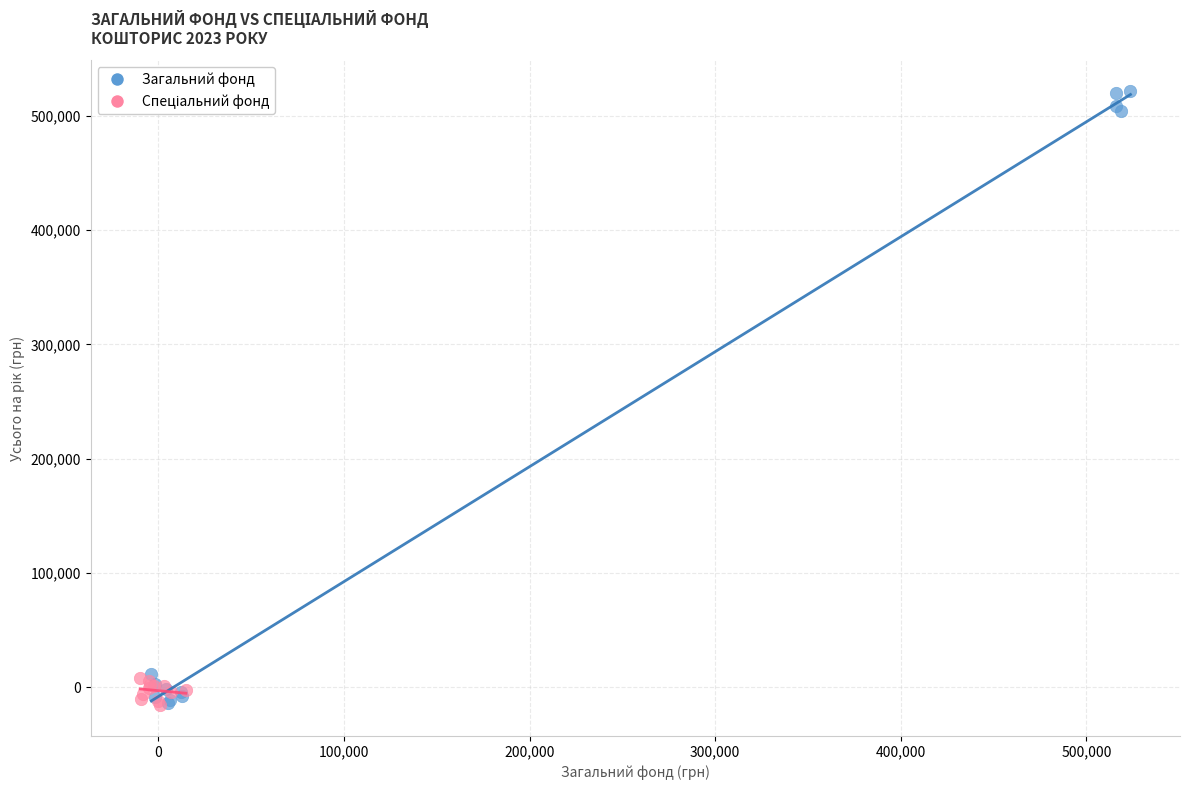

Which series has the largest Y range (max minus min)?

Загальний фонд